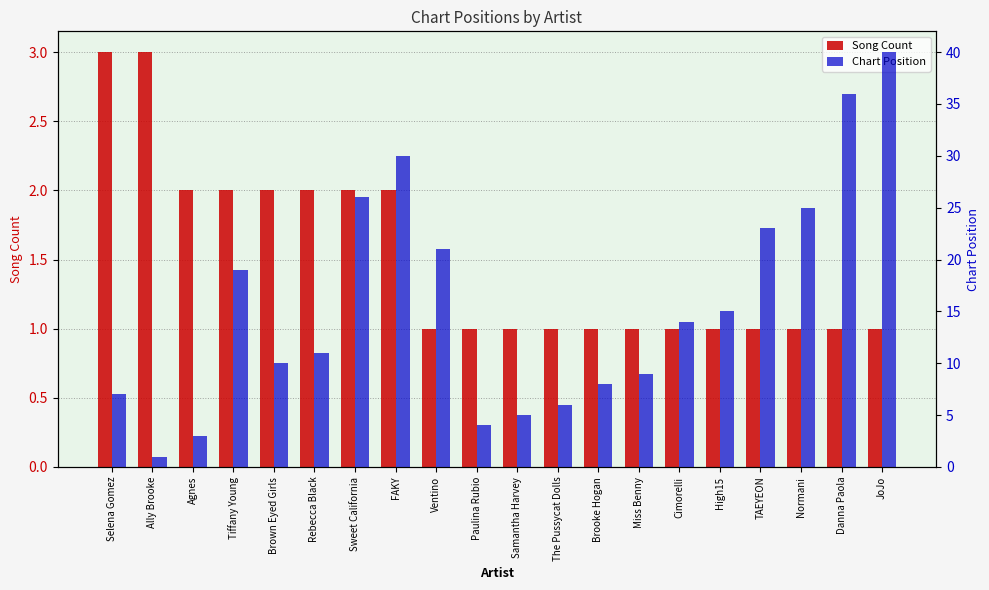

Which series has the widest spread of values?

Chart Position